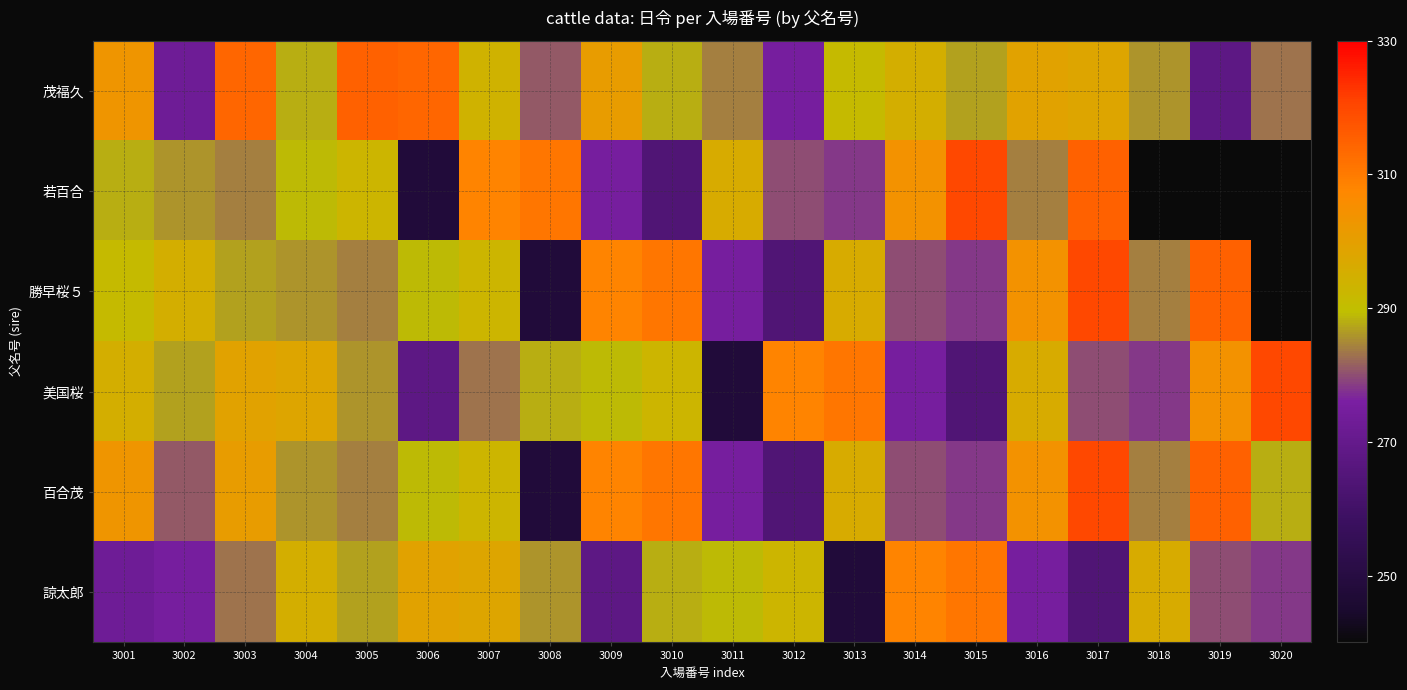

What is the maximum value shown in the chart?

320